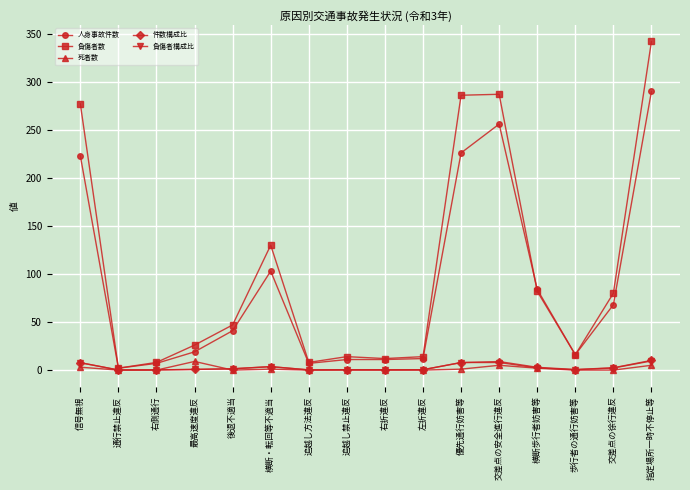

What is the highest value of the 負傷者数 series?

342.0